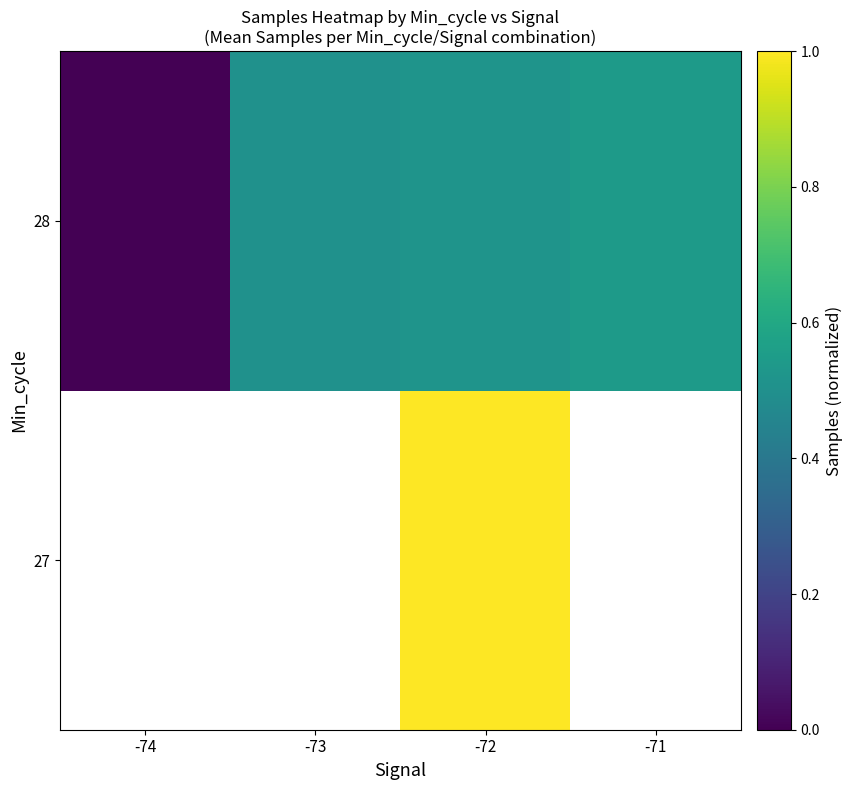

How many 28 values are between 0 and 1?

4